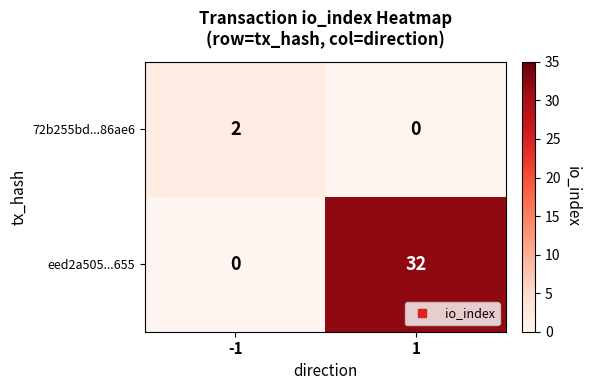

Which category has the highest value across all series?

1